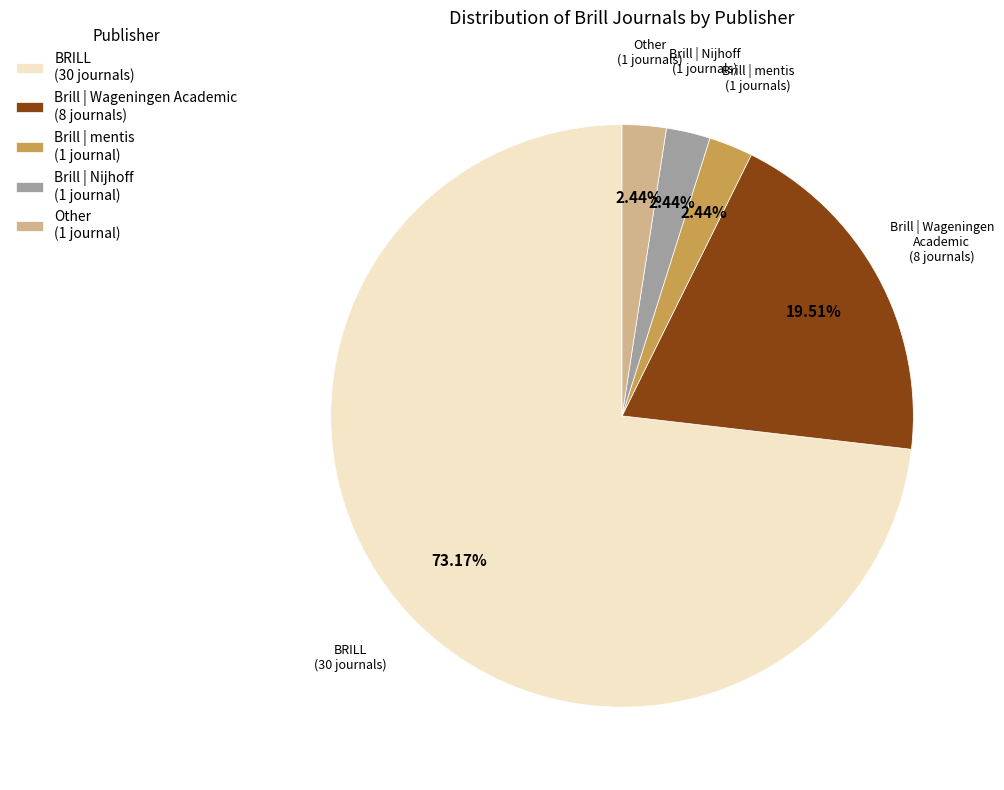

Combined, do BRILL (30 journals) and Brill | mentis (1 journal) account for over 50%?

Yes